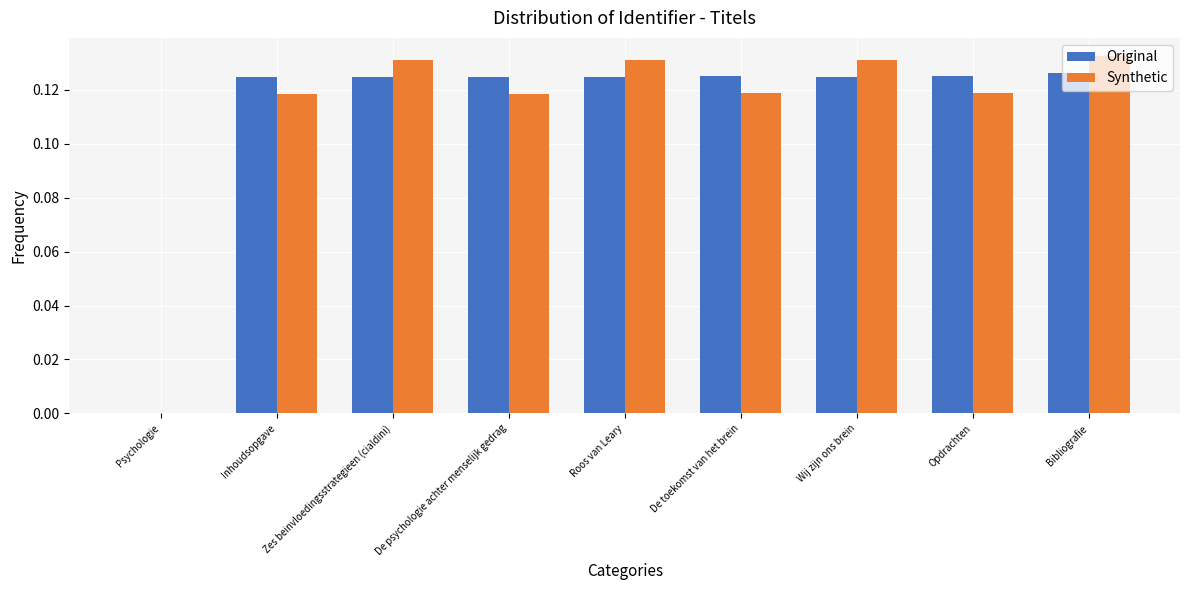

The value of Synthetic at Zes beinvloedingsstrategieen (cialdini) is 0.2. True or false?

False